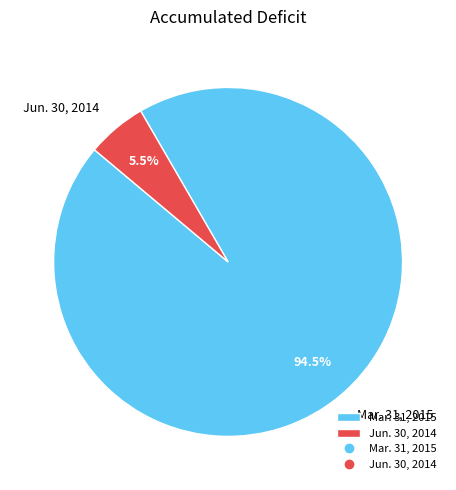

Combined, do Mar. 31, 2015 and Jun. 30, 2014 account for over 50%?

Yes